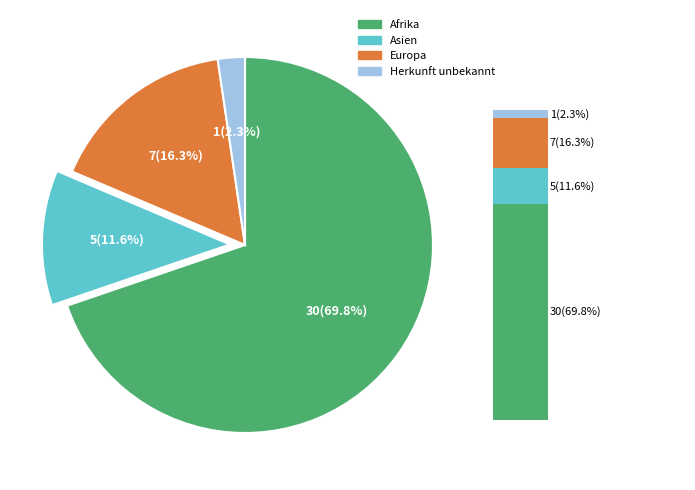

Rank the categories by value from highest to lowest.

Afrika, Europa, Asien, Herkunft unbekannt